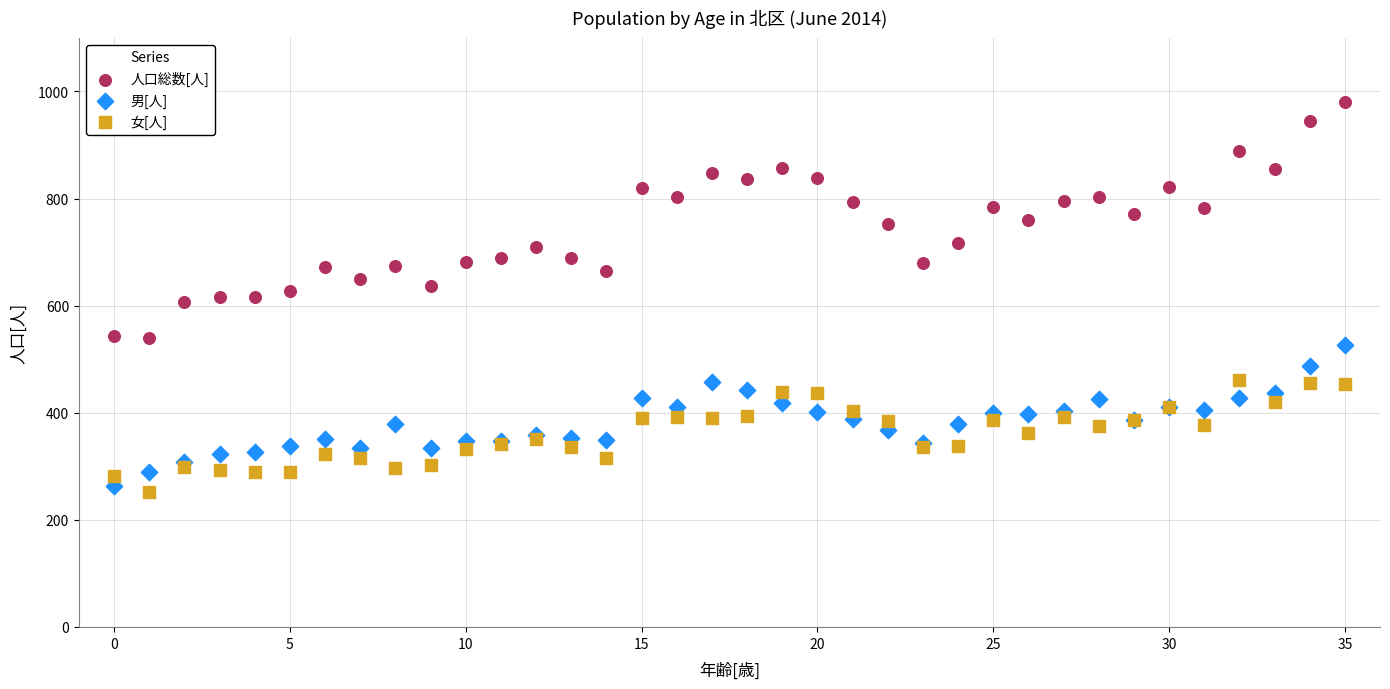

Which series reaches the minimum Y coordinate?

女[人]